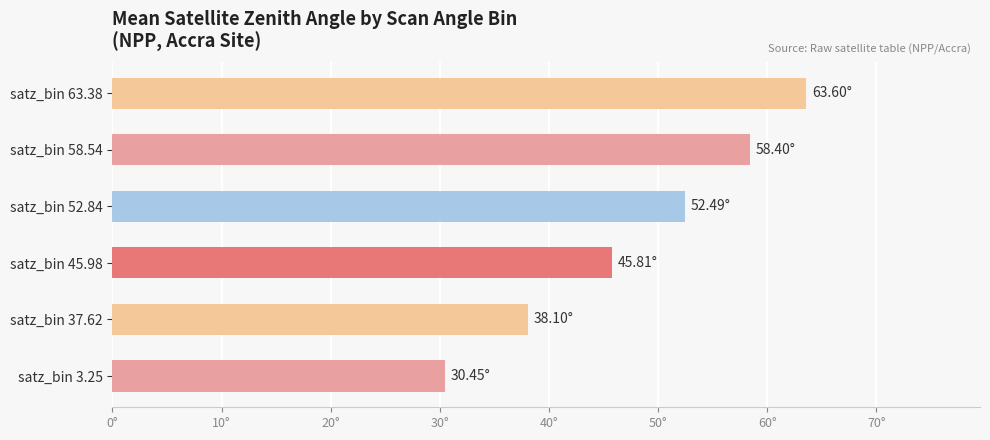

Are the bars horizontal?

Yes